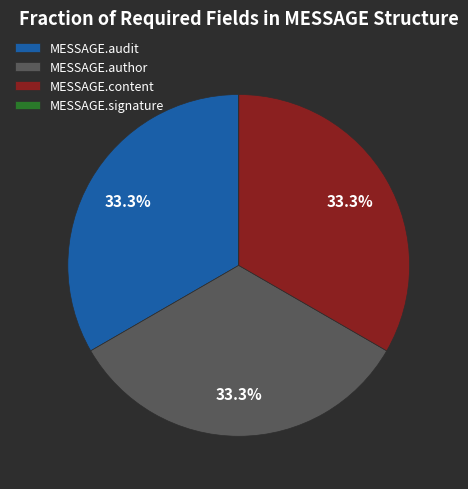

The MESSAGE.author slice represents 26% of the pie. True or false?

False